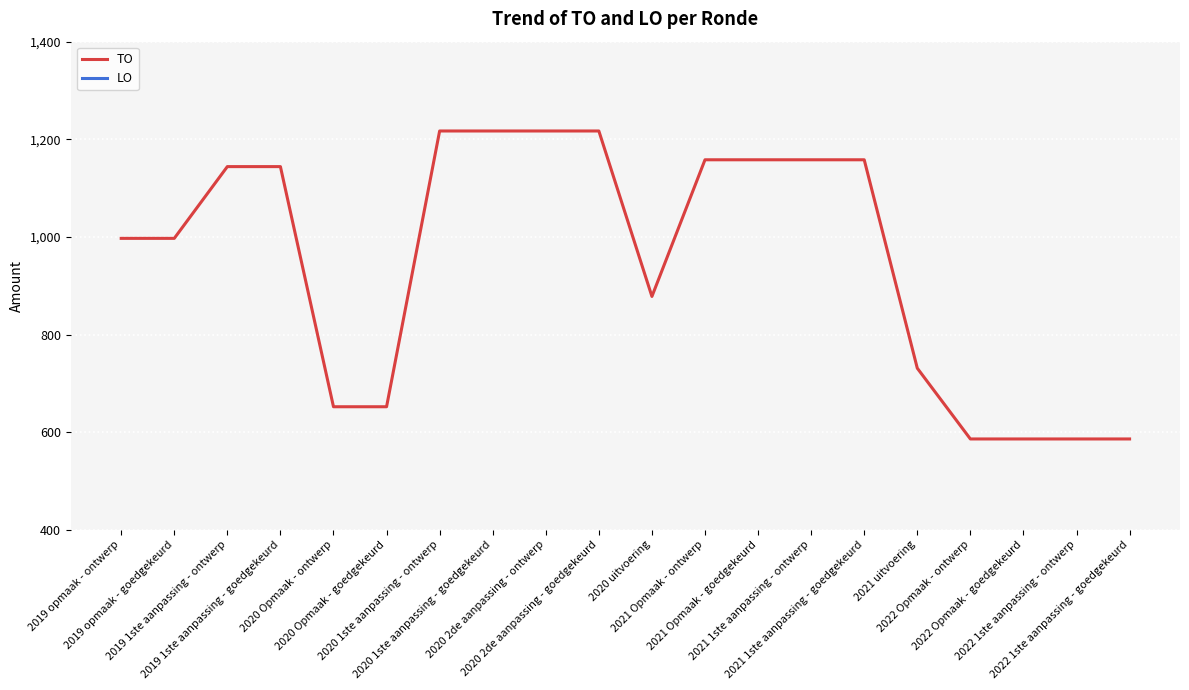

At which category does the chart reach its minimum across all series?

2019 opmaak - ontwerp